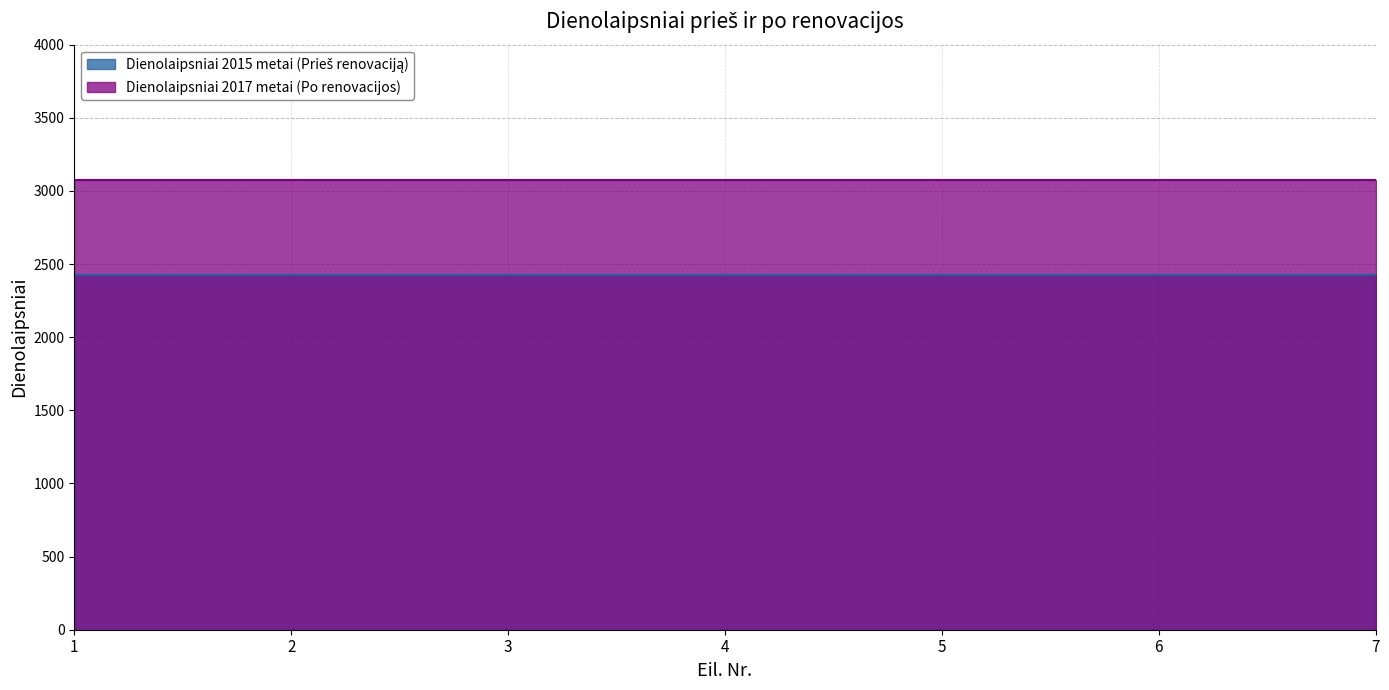

At how many categories does at least one series exceed 3024?

7